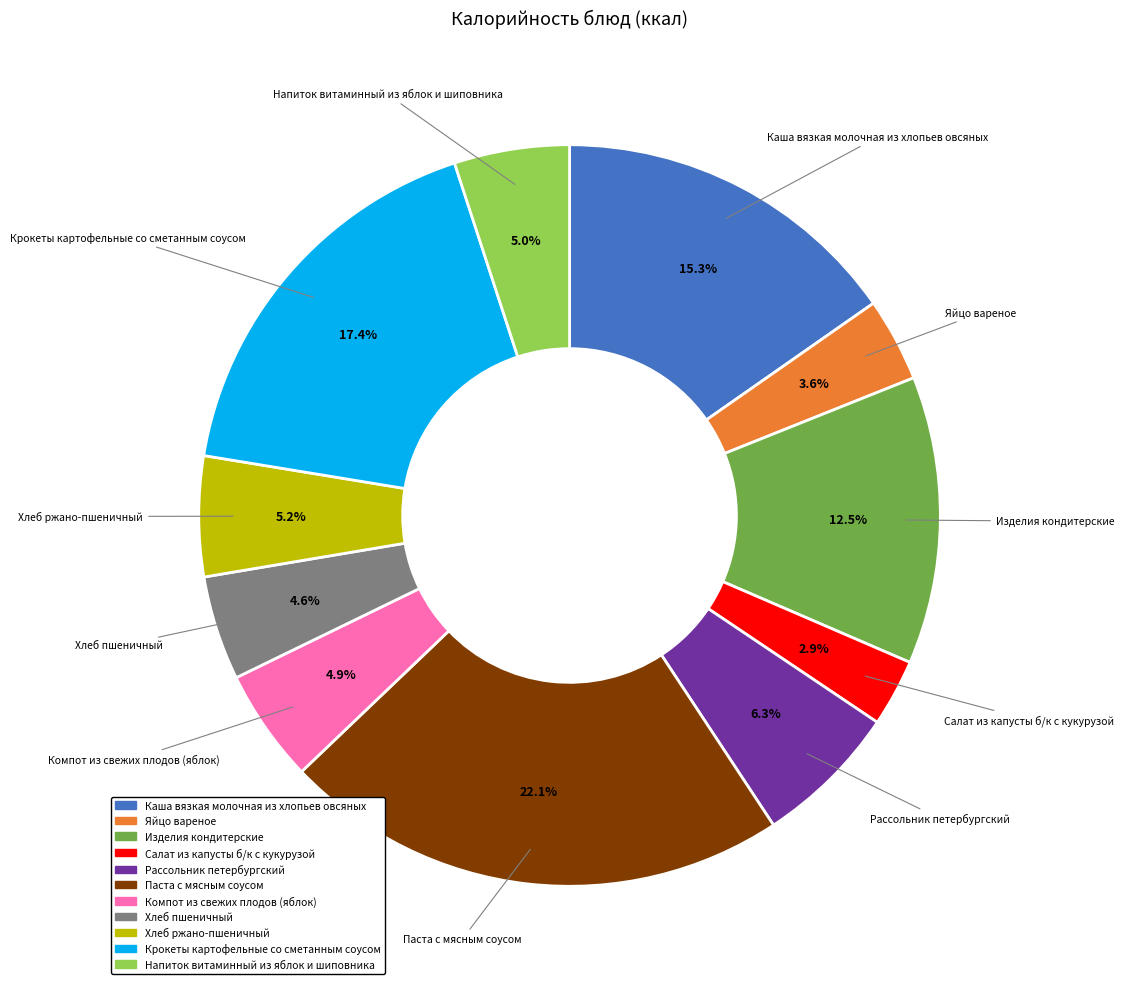

What is the largest slice in the pie chart?

Паста с мясным соусом